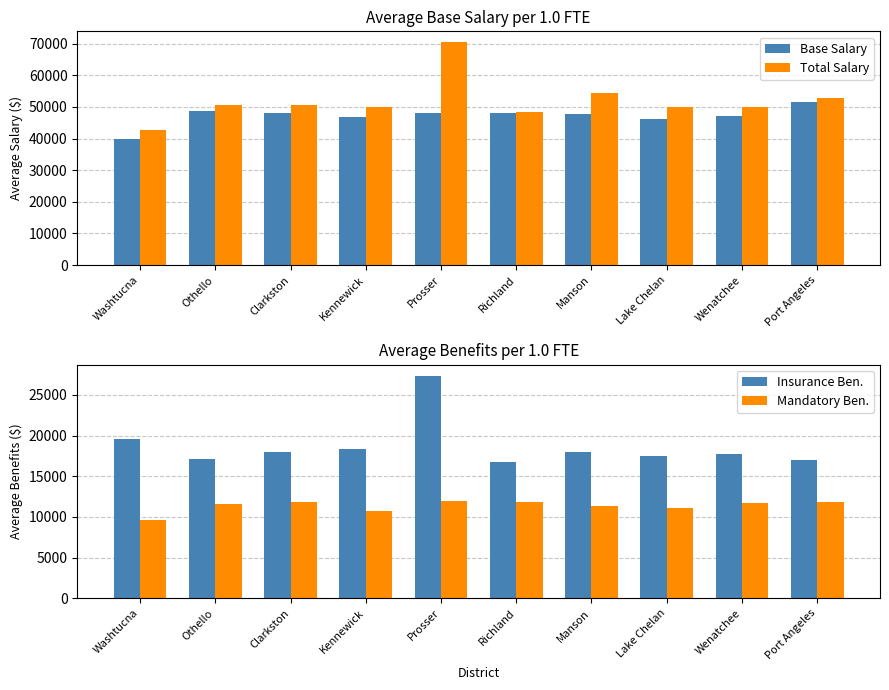

What is the value of the Total Salary bar at the 5th from the left?

70376